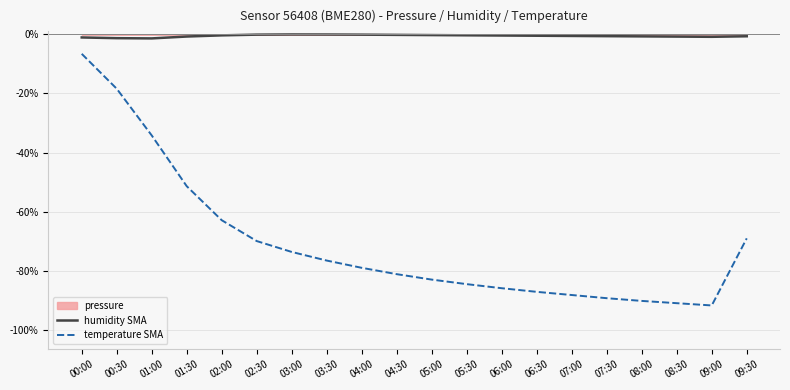

What is the label of the 17th point from the right?

01:30